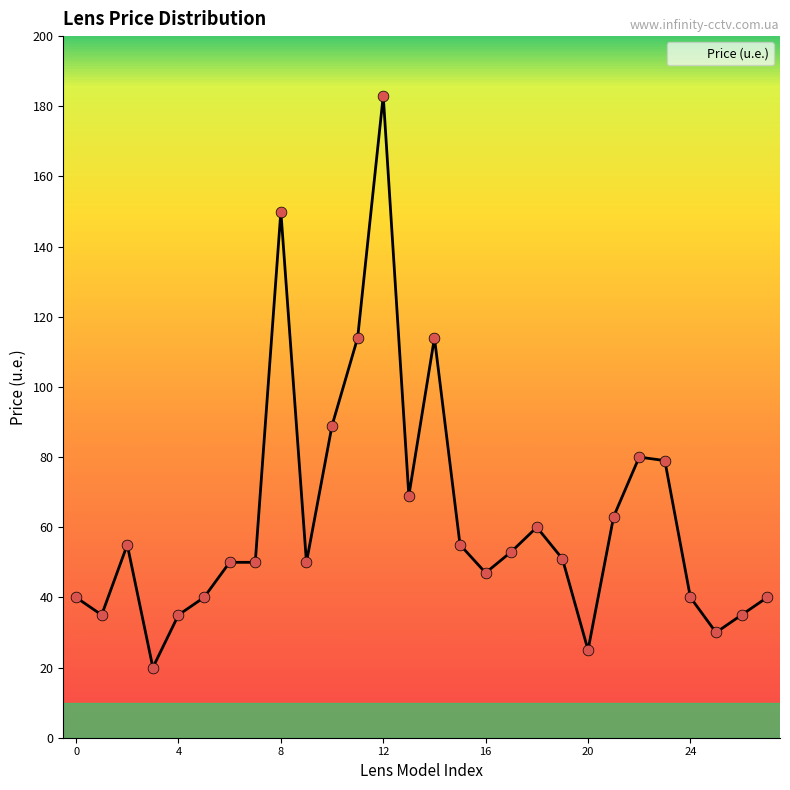

What is the minimum value shown in the chart?

20